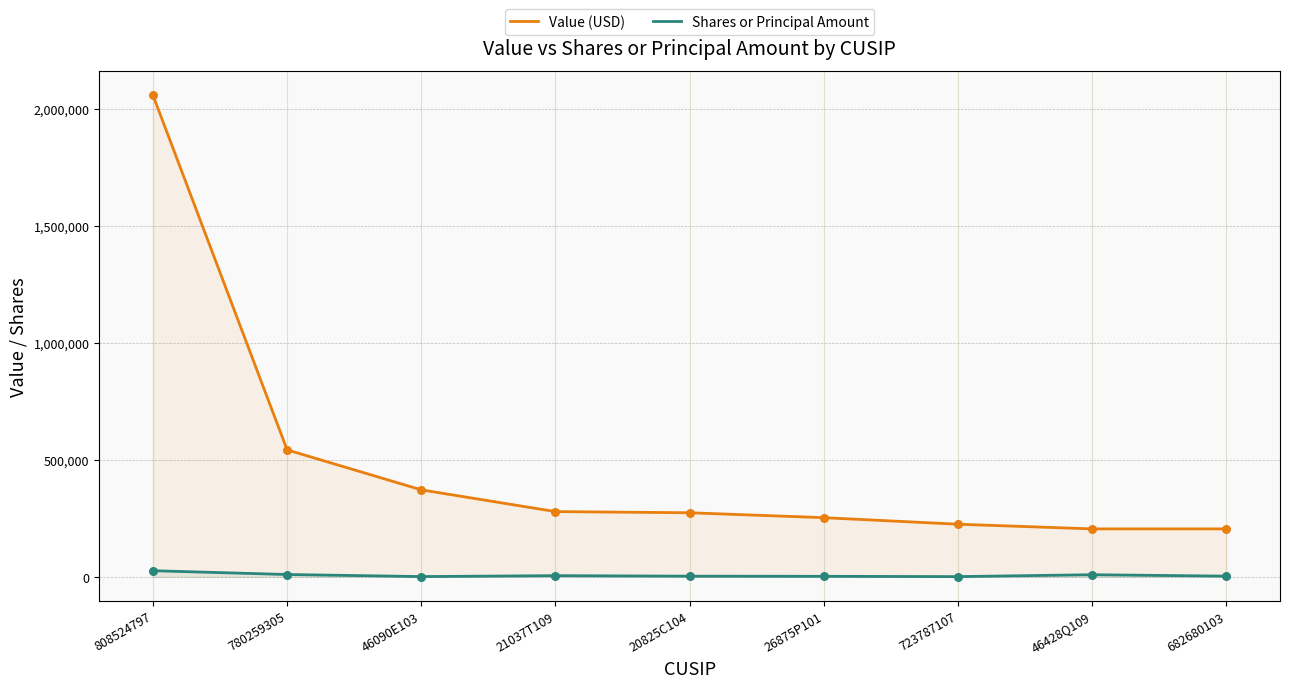

Which series contains the lowest Y value?

Shares or Principal Amount